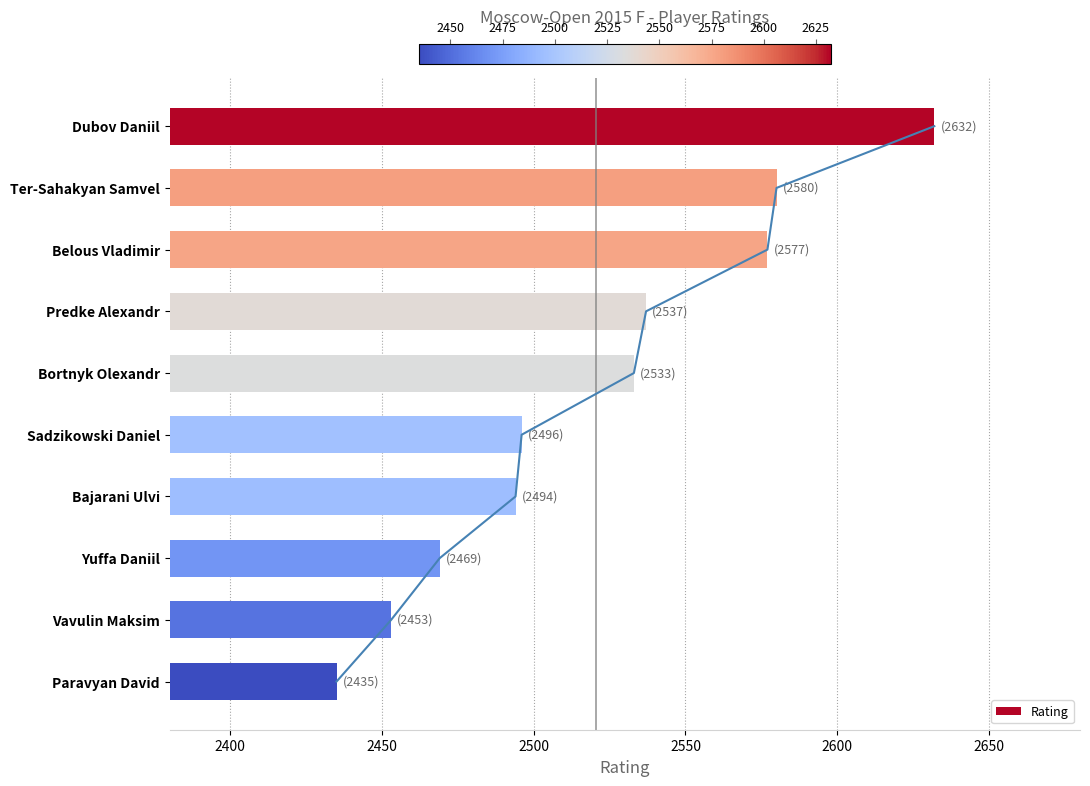

At which label does Rating reach its minimum?

Paravyan David